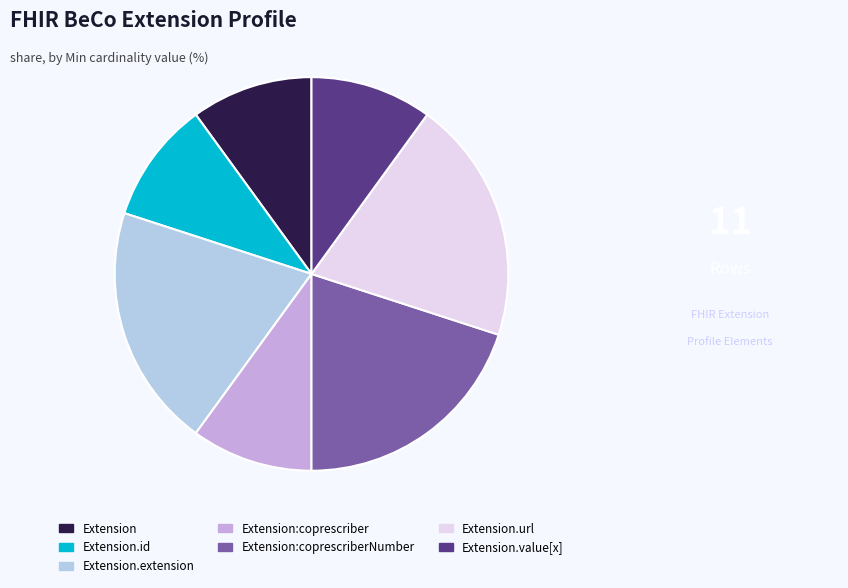

Does any single category account for the majority?

No